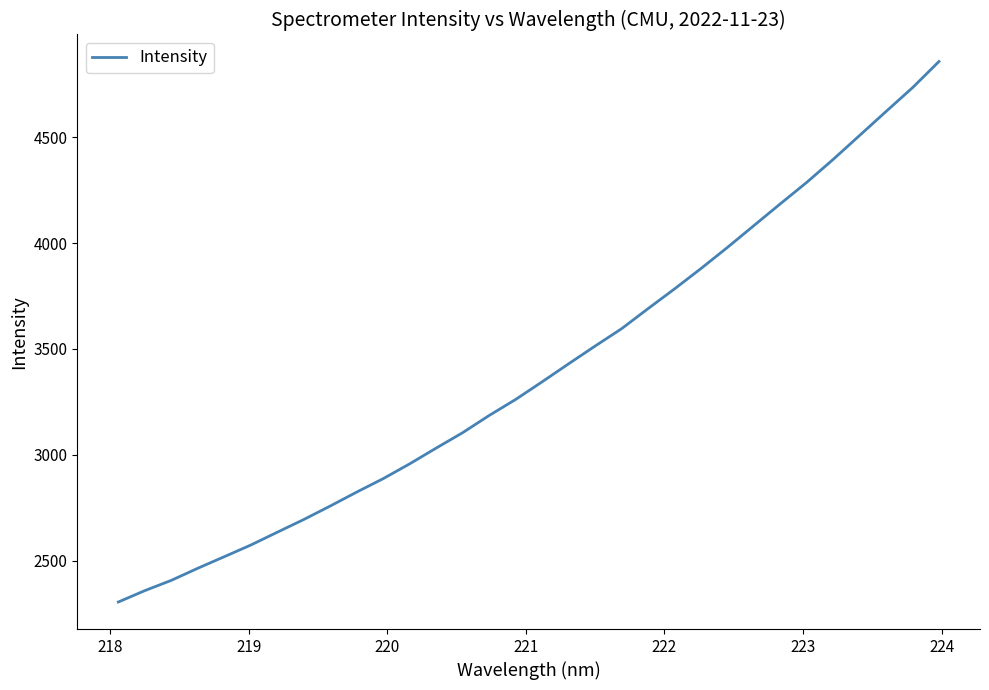

True or false: the data has more than 0 interior local peaks.

False